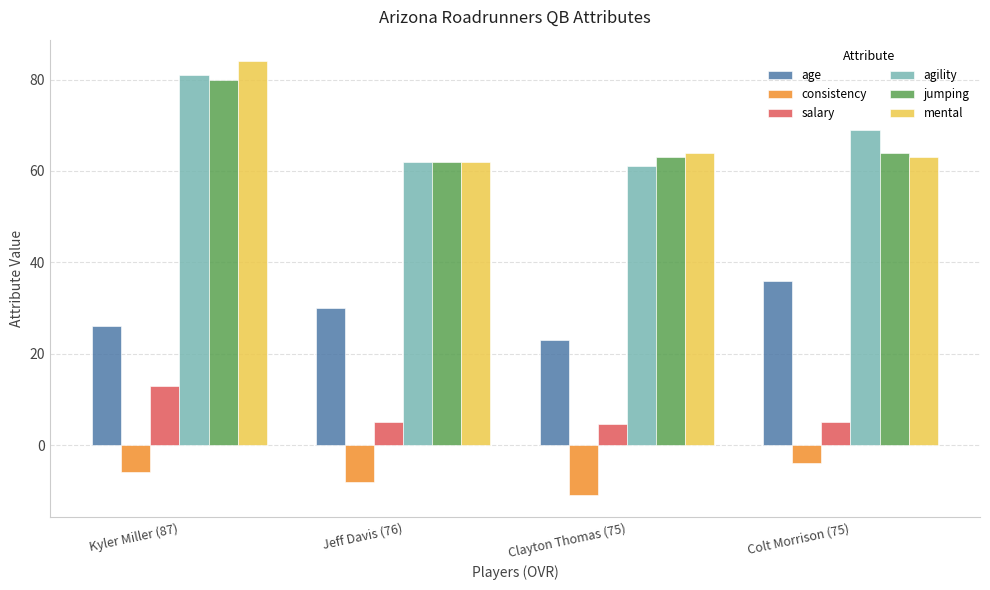

How many groups of bars are there?

4